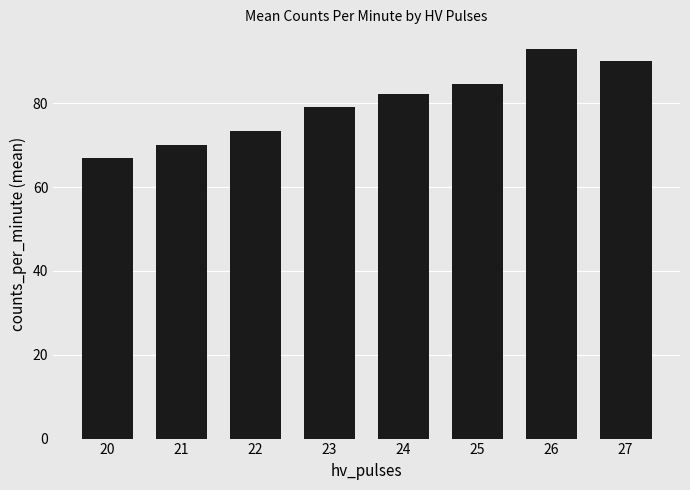

What is the smallest value displayed?

67.0